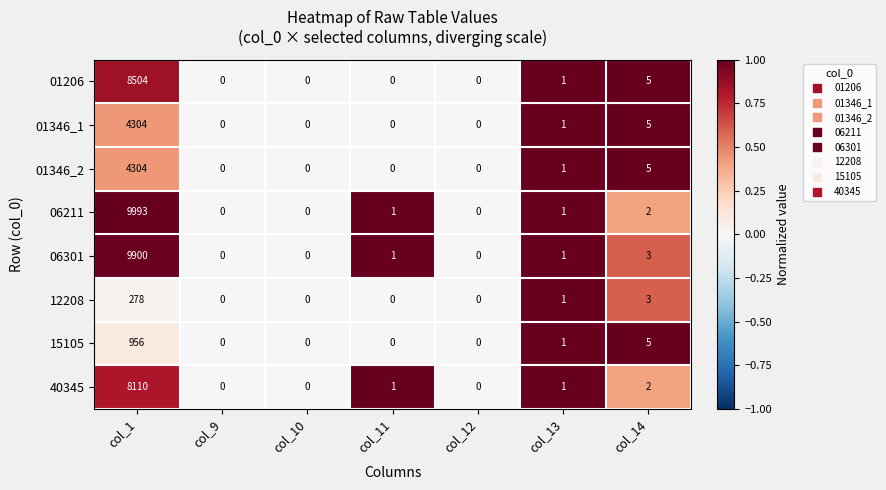

Which series has the largest range (max minus min)?

06211